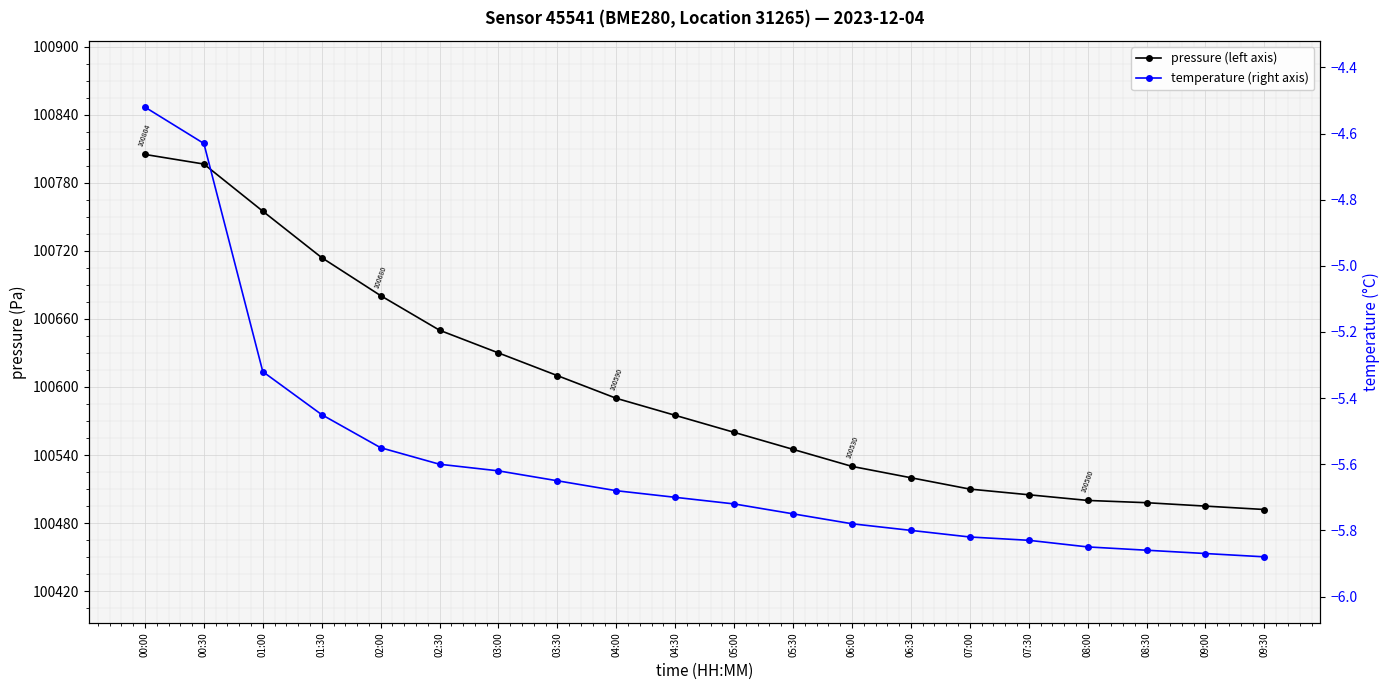

True or false: pressure (left axis) has more than 2 points higher than both neighbors.

False